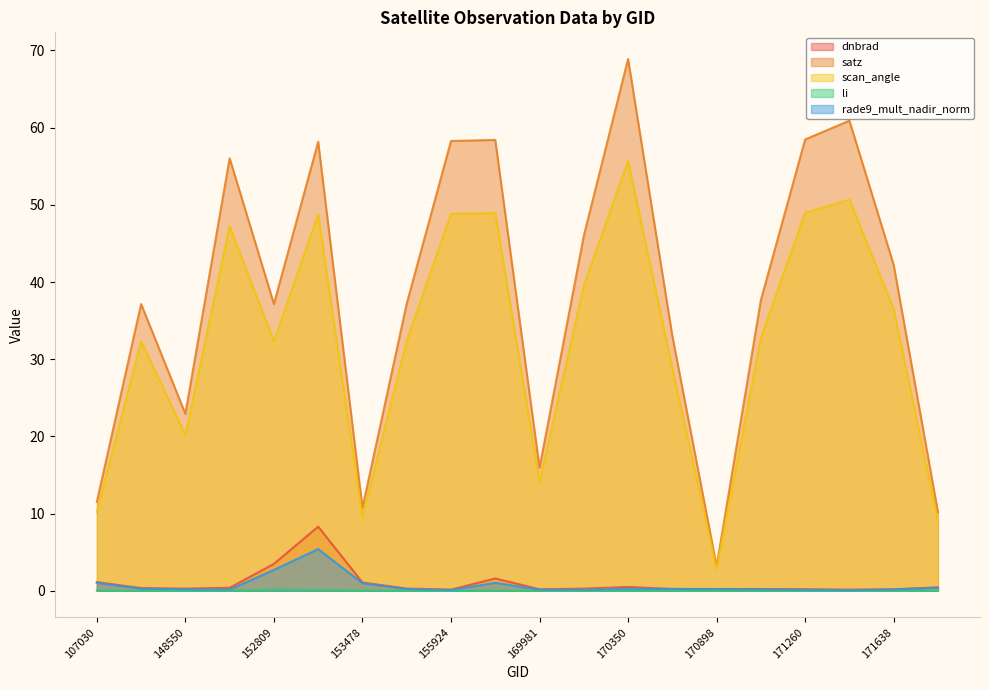

Rank the series by their maximum value, from lowest to highest.

li, rade9_mult_nadir_norm, dnbrad, scan_angle, satz